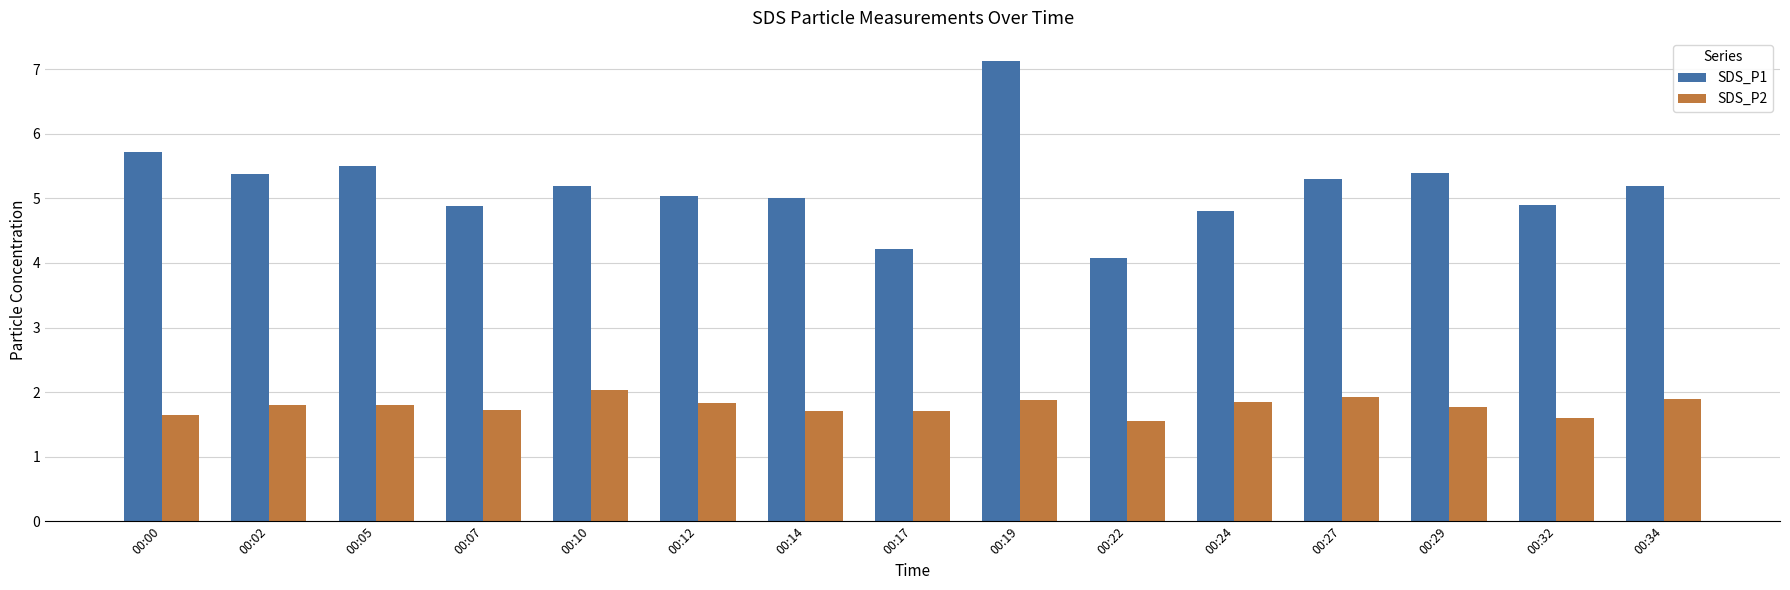

What is the value of the SDS_P2 bar at the 6th from the left?

1.8